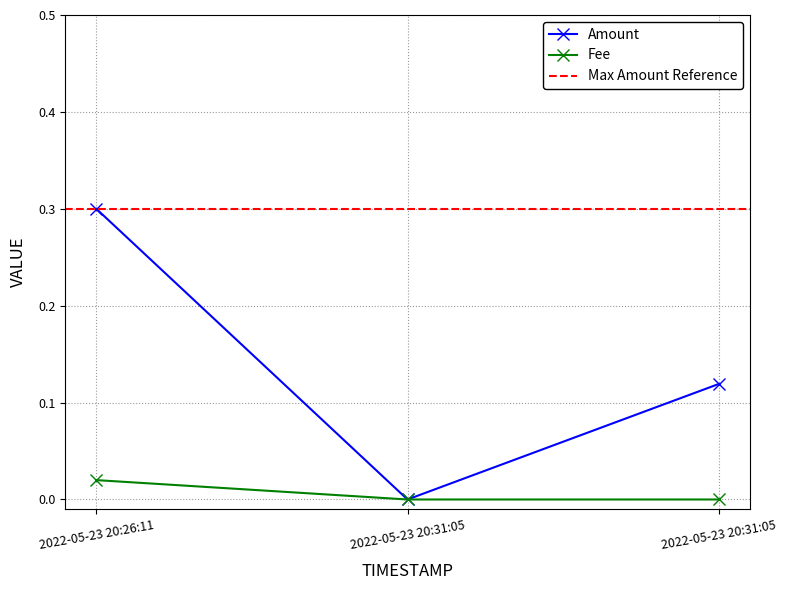

How many series are shown in this chart?

2